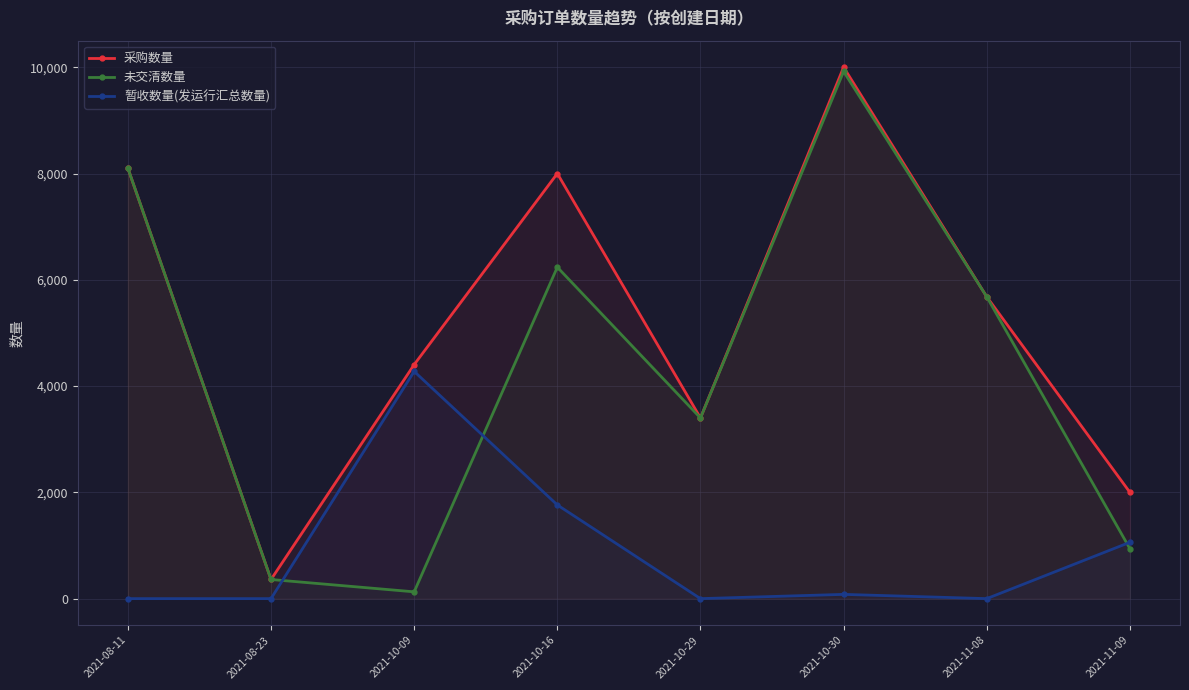

Reading right to left, what are all the values shown in this chart?

采购数量: 2021-11-09=2000	2021-11-08=5680	2021-10-30=10000	2021-10-29=3400	2021-10-16=8000	2021-10-09=4404	2021-08-23=360	2021-08-11=8100
未交清数量: 2021-11-09=940	2021-11-08=5680	2021-10-30=9920	2021-10-29=3400	2021-10-16=6237	2021-10-09=128	2021-08-23=360	2021-08-11=8100
暂收数量(发运行汇总数量): 2021-11-09=1060	2021-11-08=0	2021-10-30=80	2021-10-29=0	2021-10-16=1763	2021-10-09=4276	2021-08-23=0	2021-08-11=0